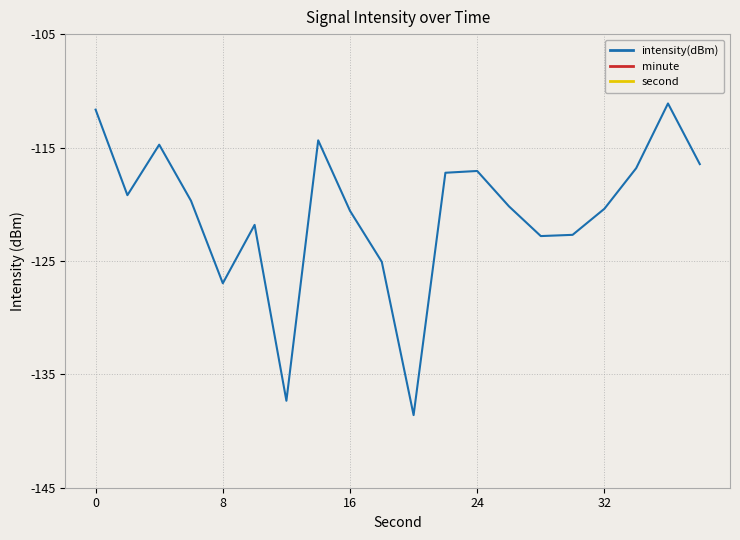

At which label does second reach its peak?

19